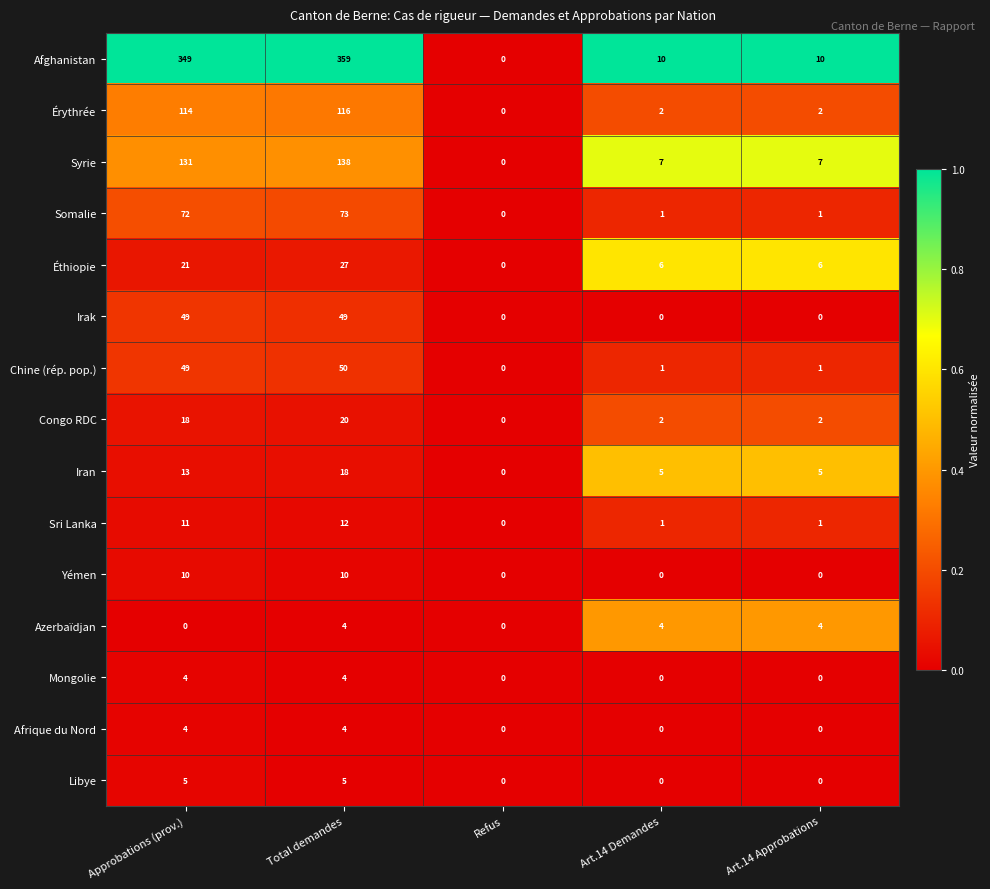

What is the greatest value displayed?

359